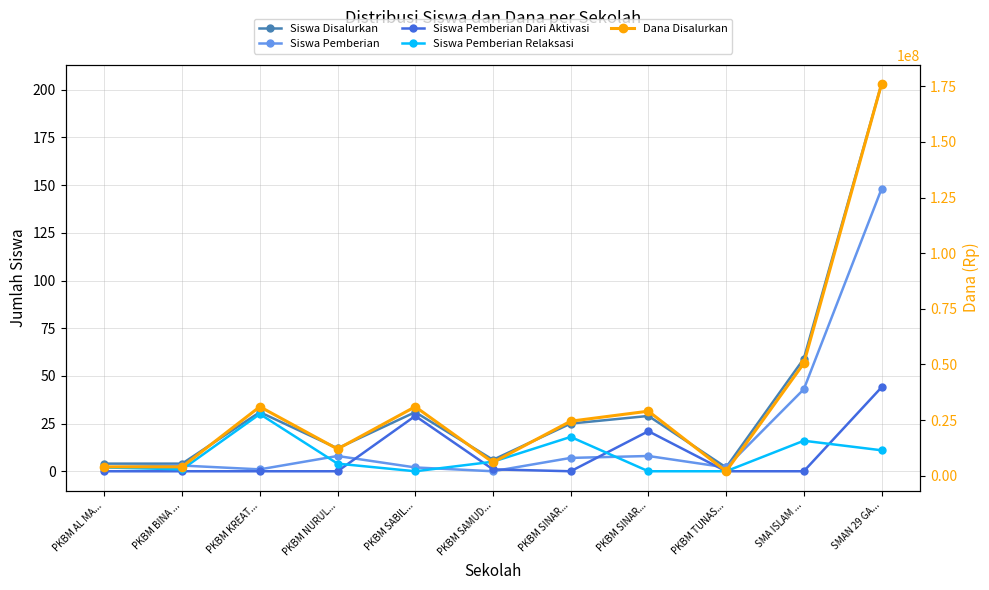

What is the label of the 3rd point from the right?

PKBM TUNAS...